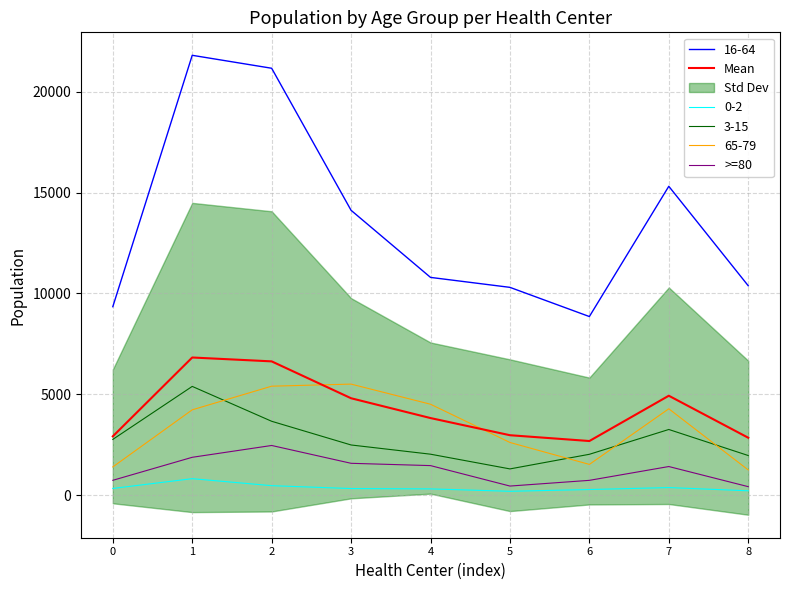

At which category is the sum across all series the highest?

2